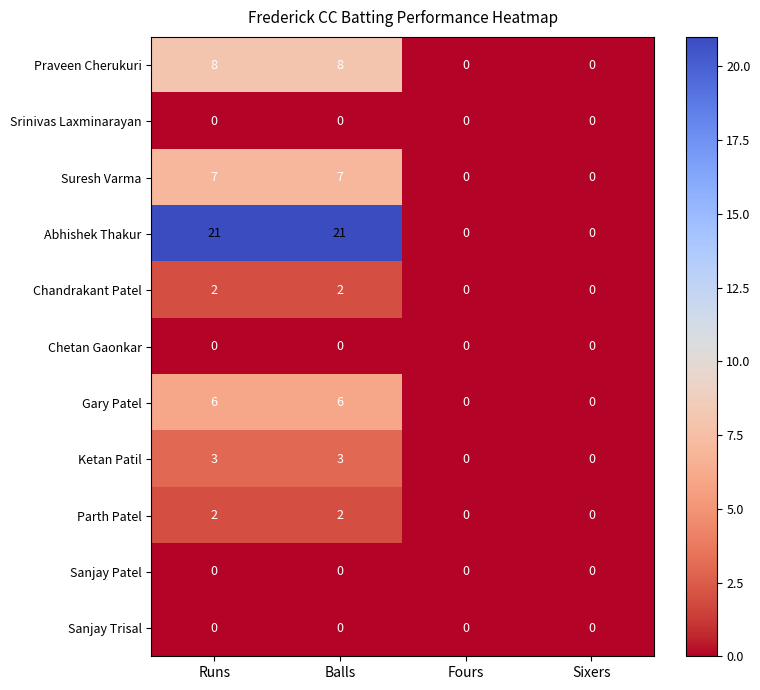

Which series changed the most between Balls and Fours?

Abhishek Thakur